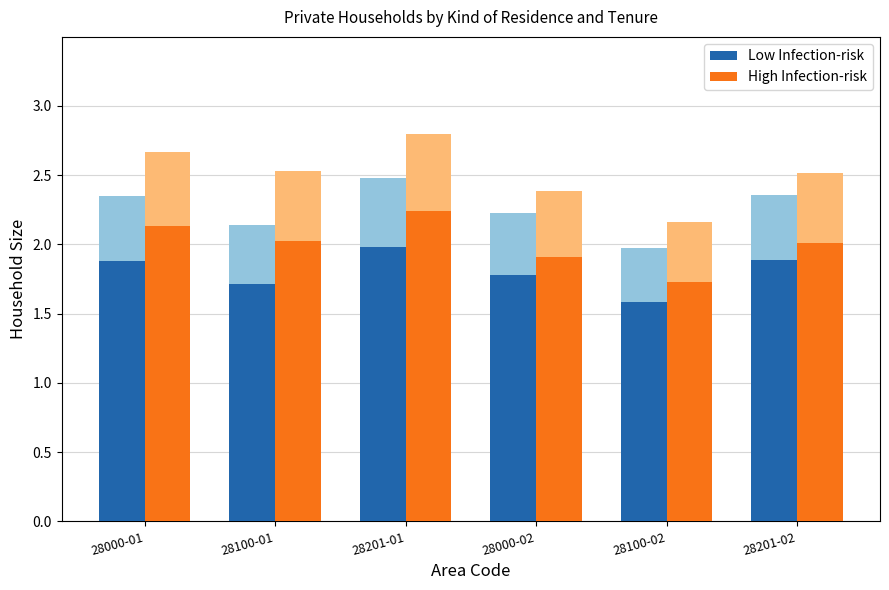

What is the difference between the High Infection-risk values at 28100-02 and 28000-01?

0.4